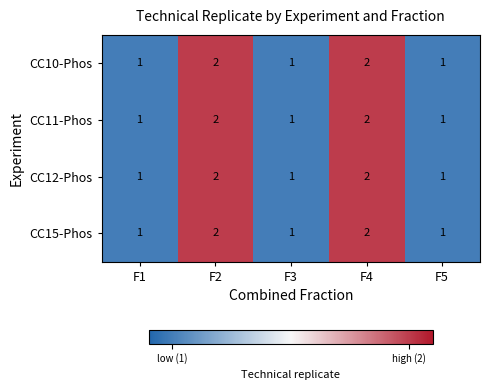

The value of CC12-Phos at F4 is 1. True or false?

False